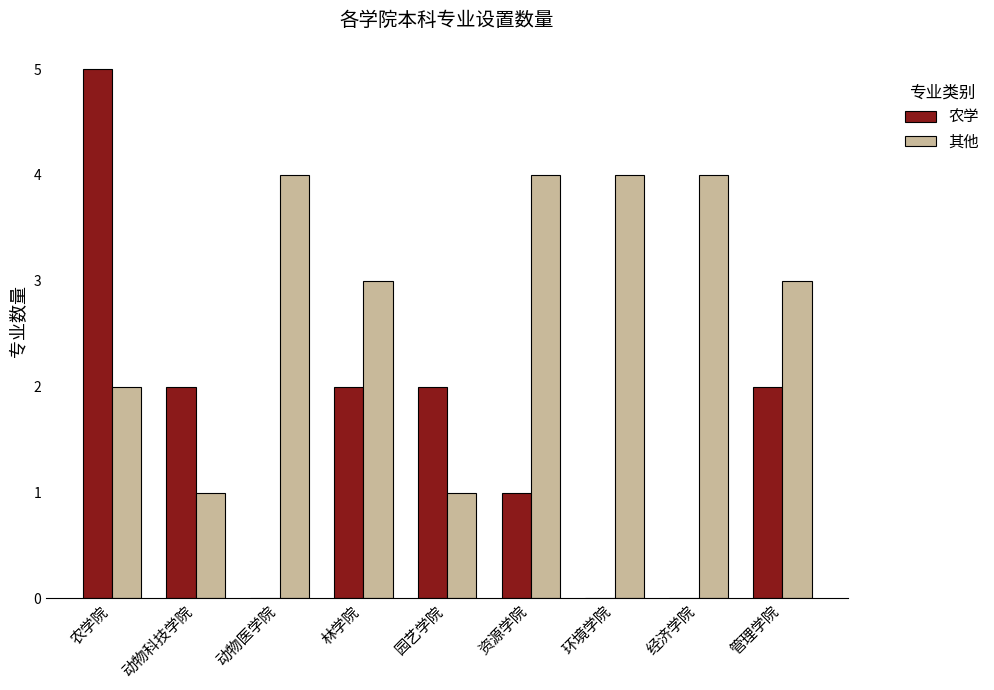

Reading right to left, list all the values displayed in this chart.

农学: 管理学院=2	经济学院=0	环境学院=0	资源学院=1	园艺学院=2	林学院=2	动物医学院=0	动物科技学院=2	农学院=5
其他: 管理学院=3	经济学院=4	环境学院=4	资源学院=4	园艺学院=1	林学院=3	动物医学院=4	动物科技学院=1	农学院=2